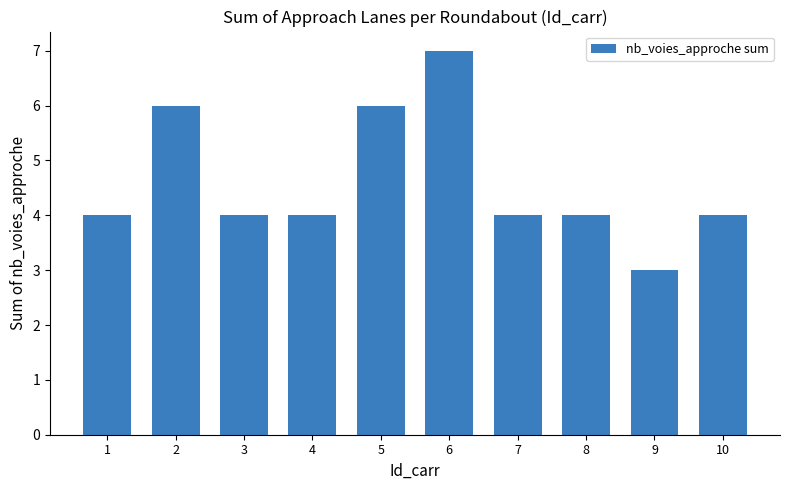

Which category has the lowest value across all series?

9